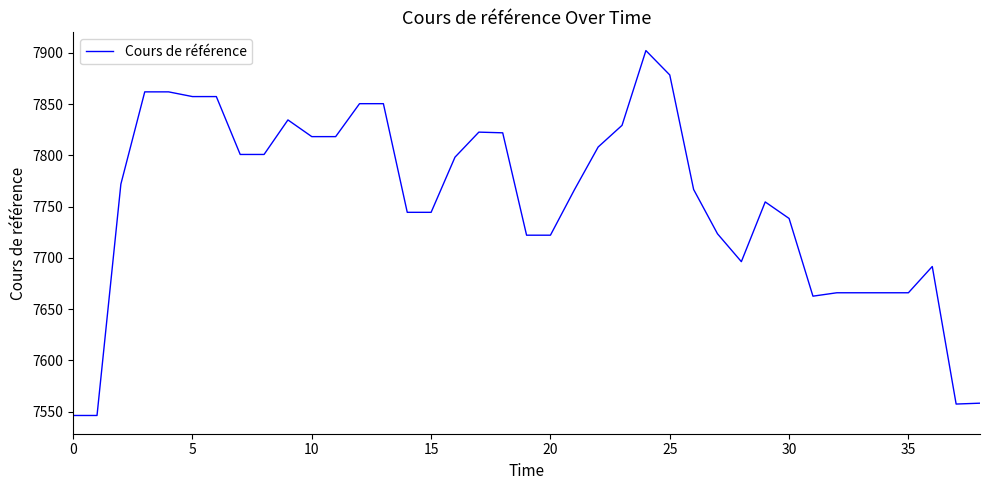

How many lines are shown in the chart?

1